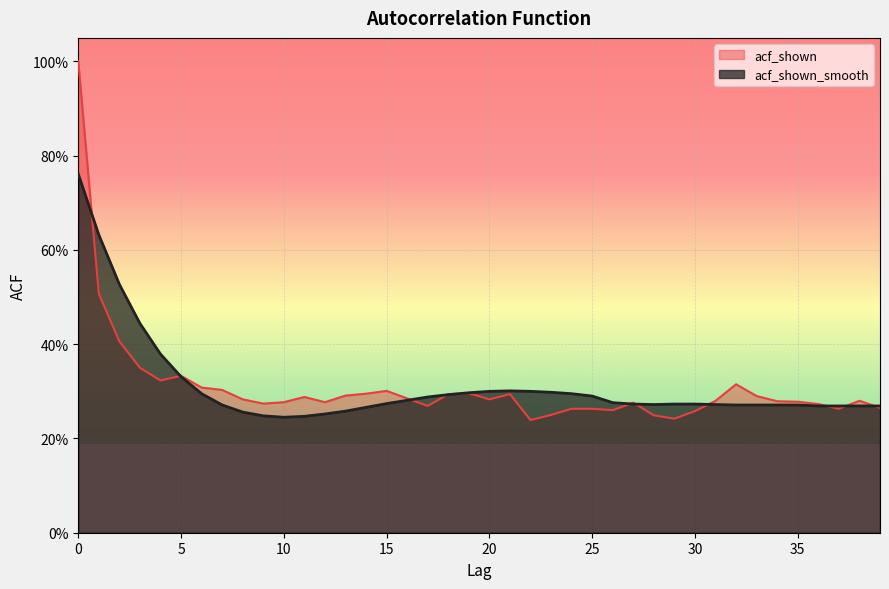

What is the total value across all series at 15?

0.6